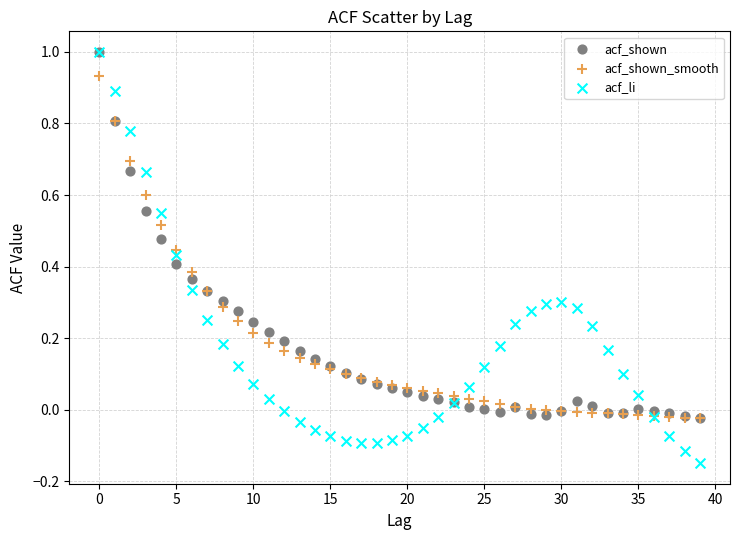

What are all the series names shown in the legend?

acf_shown, acf_shown_smooth, acf_li